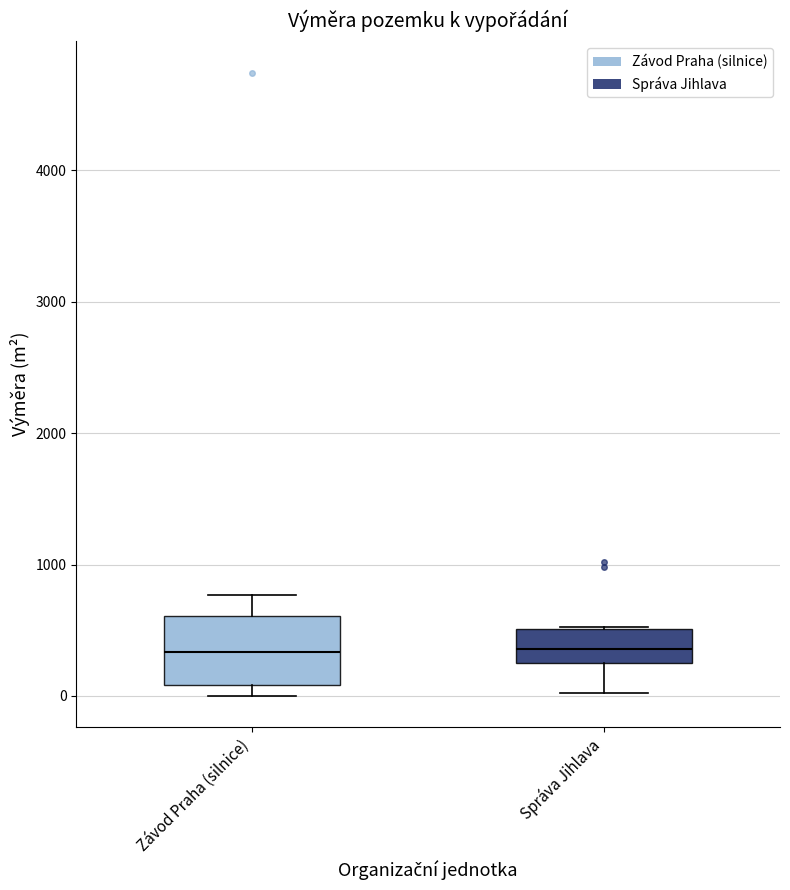

Reading left to right, read every box against the y-axis: the position of its median line, the range the box covers, and the ends of its whiskers. The values are not printed on the chart, so give them approximately, as read against the axis.

Závod Praha (silnice): median 300, box 100 to 600, whiskers 0 to 800
Správa Jihlava: median 400, box 300 to 500, whiskers 0 to 500